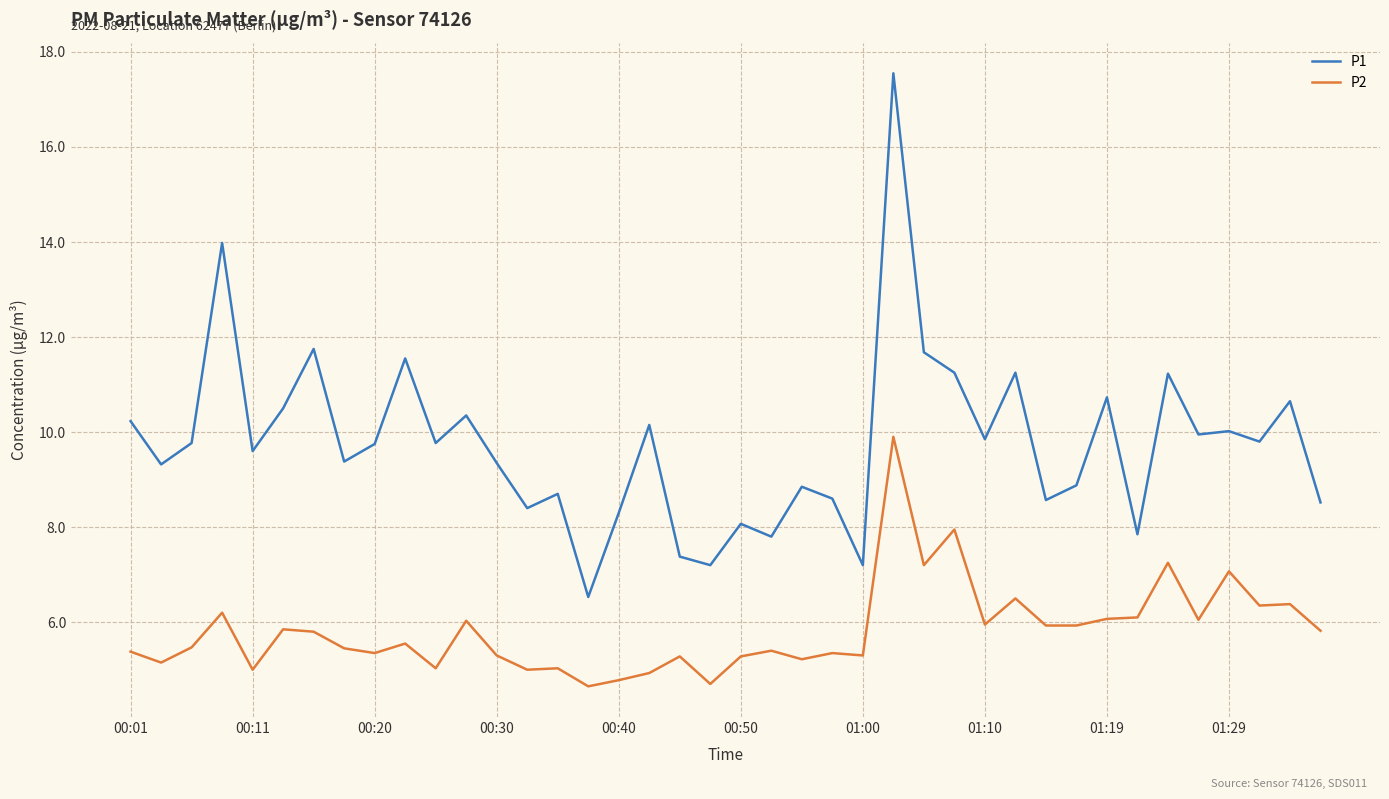

What is the difference between the maximum and minimum values in the P1 series?

11.0